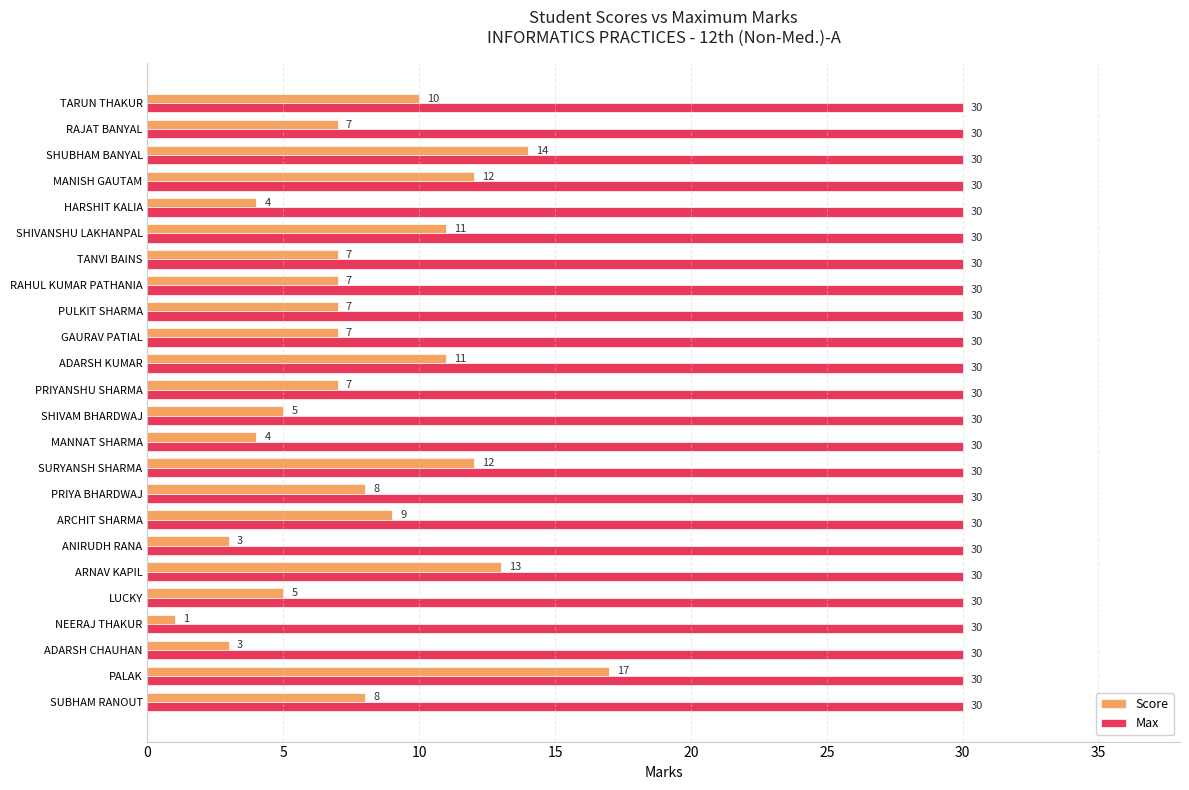

Between SUBHAM RANOUT and RAHUL KUMAR PATHANIA, which series saw the biggest shift?

Score